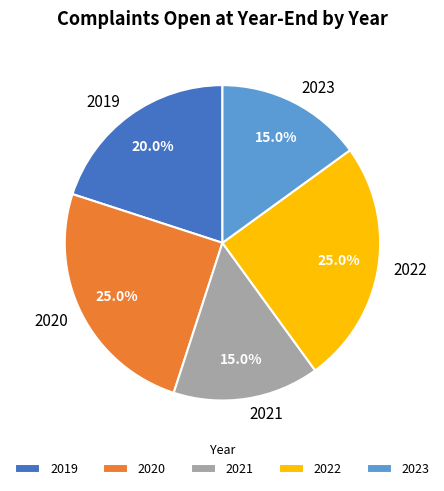

Is 2021 the majority of the pie?

No